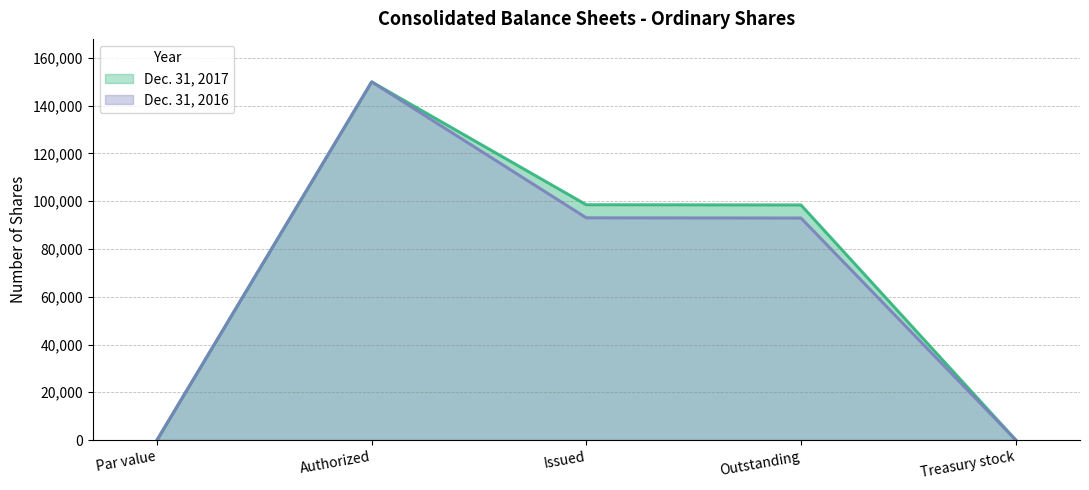

Read the Dec. 31, 2016 value at Issued.

93071